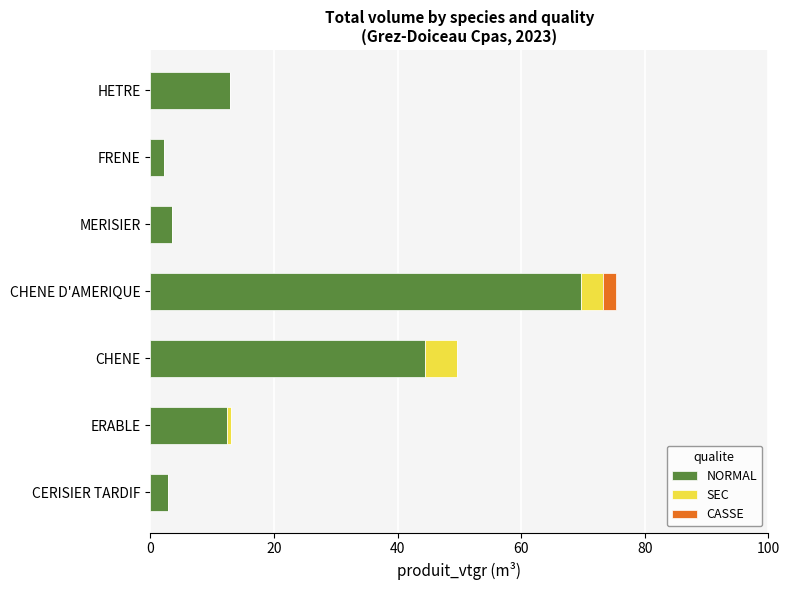

Which category has the highest value in the NORMAL series?

CHENE D'AMERIQUE